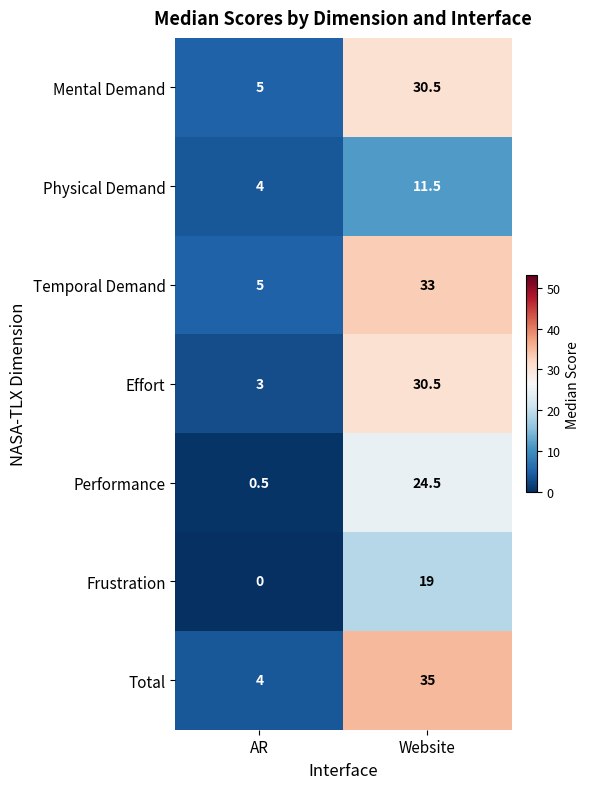

What is the sum of the Performance values at Website and AR?

25.0